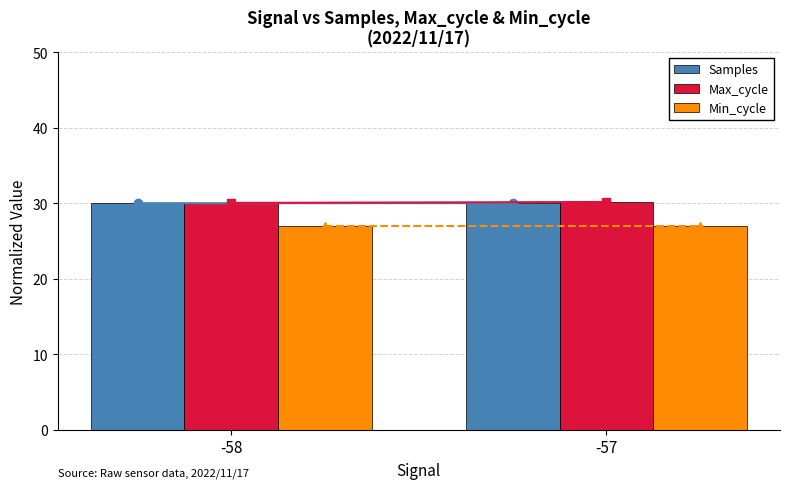

How many groups of bars are there?

2